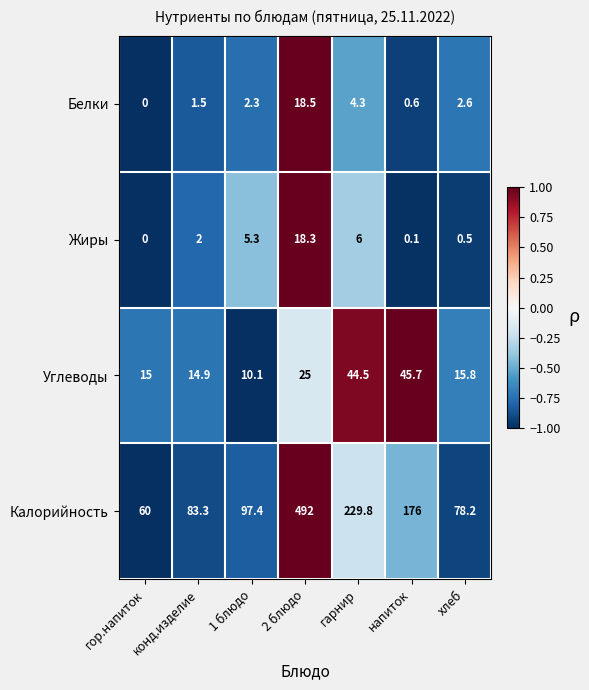

Where is Калорийность nearest to the value 276?

гарнир